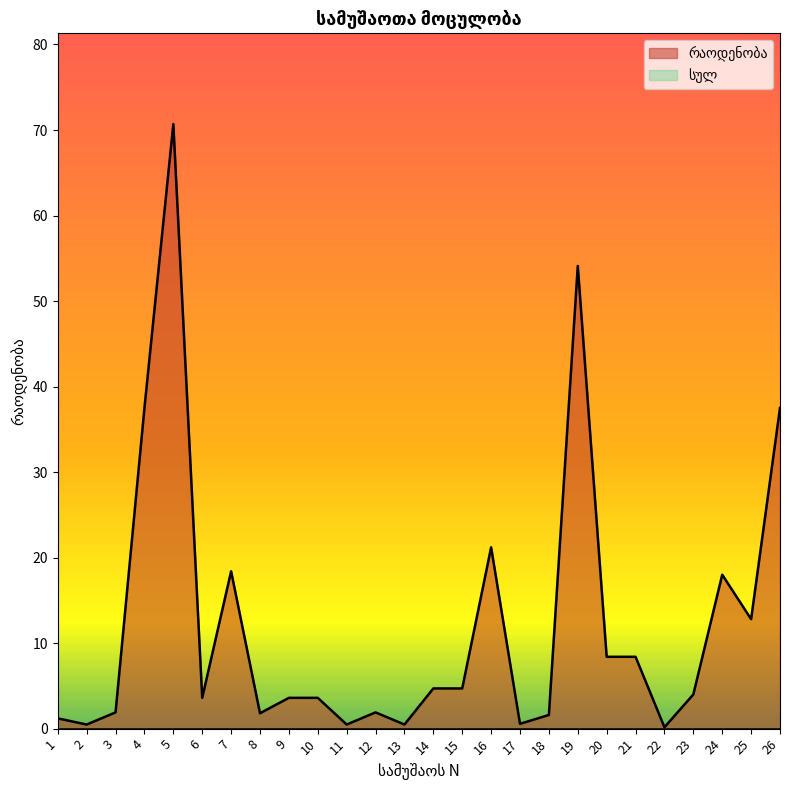

At which category does the data reach its first local valley?

2